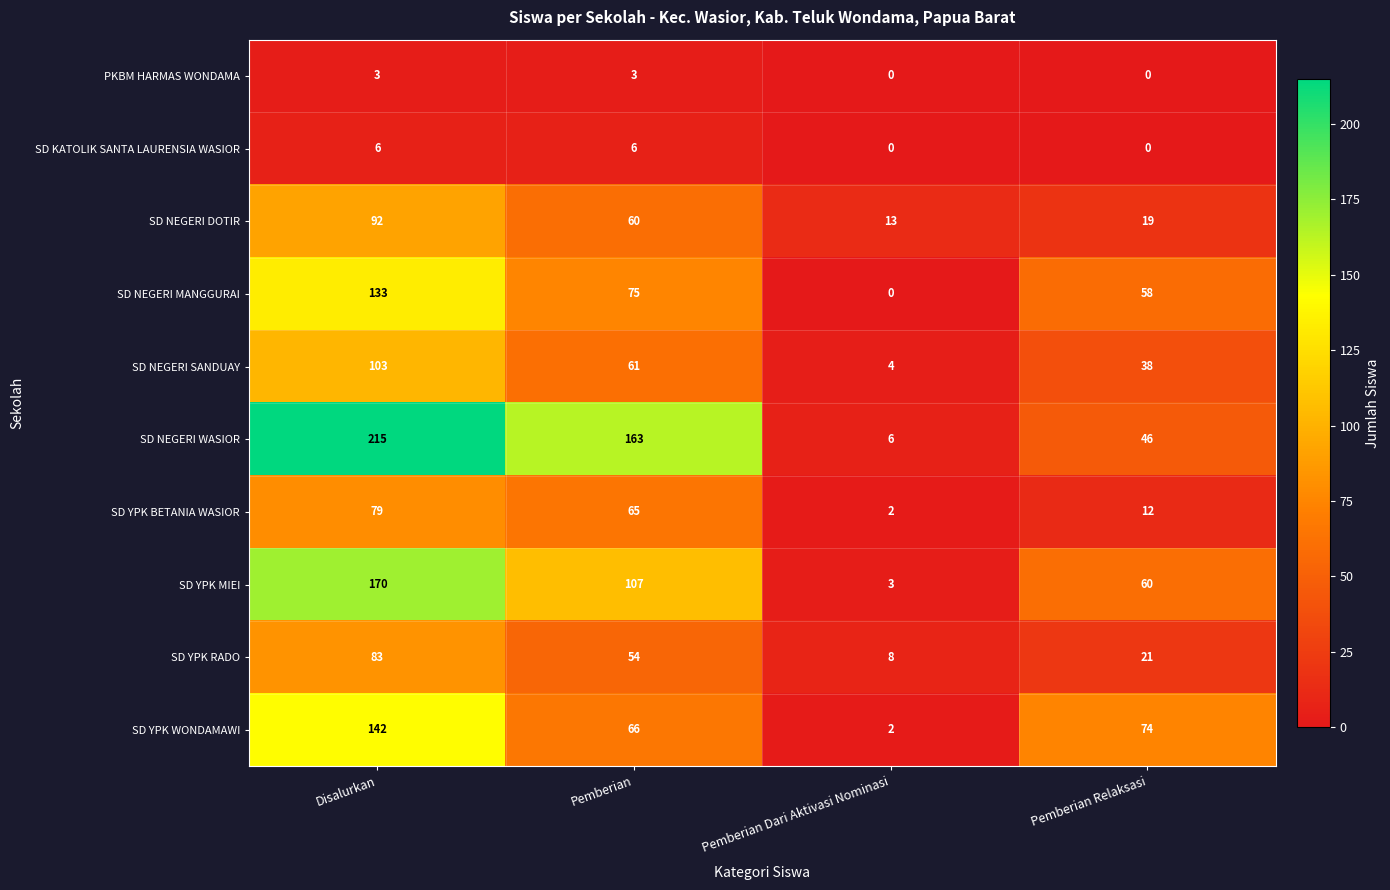

What is the sum of all SD YPK RADO values?

166